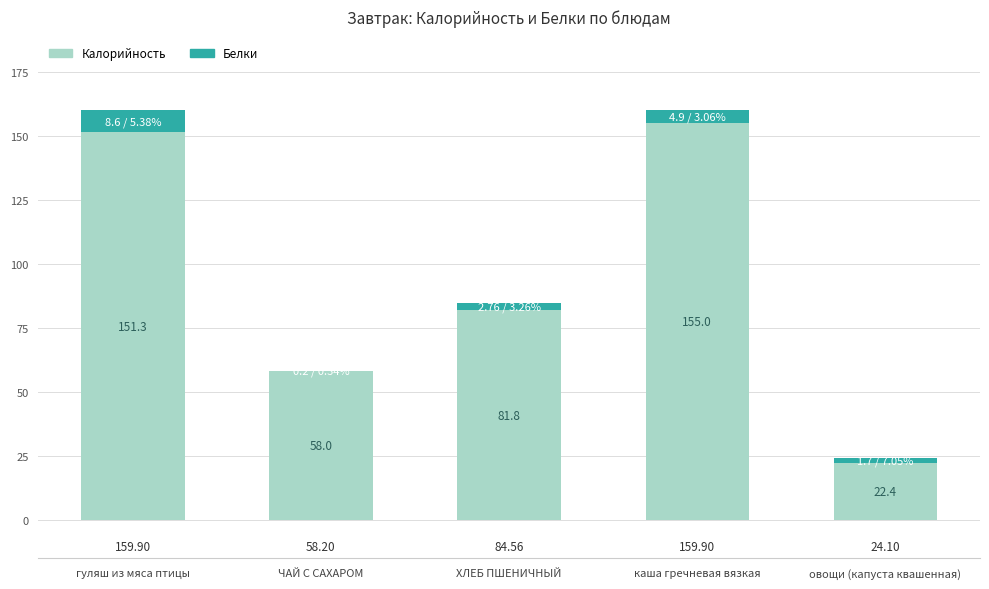

Which category has the highest value in the Калорийность series?

каша гречневая вязкая